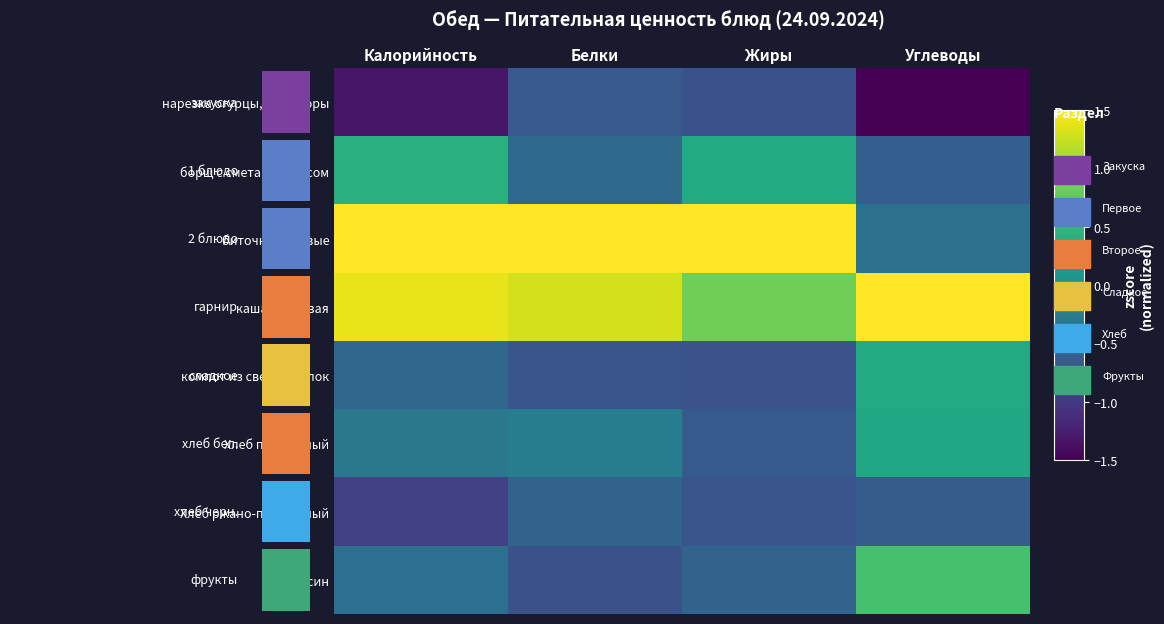

The value of каша перловая at Углеводы is 3.4. True or false?

False